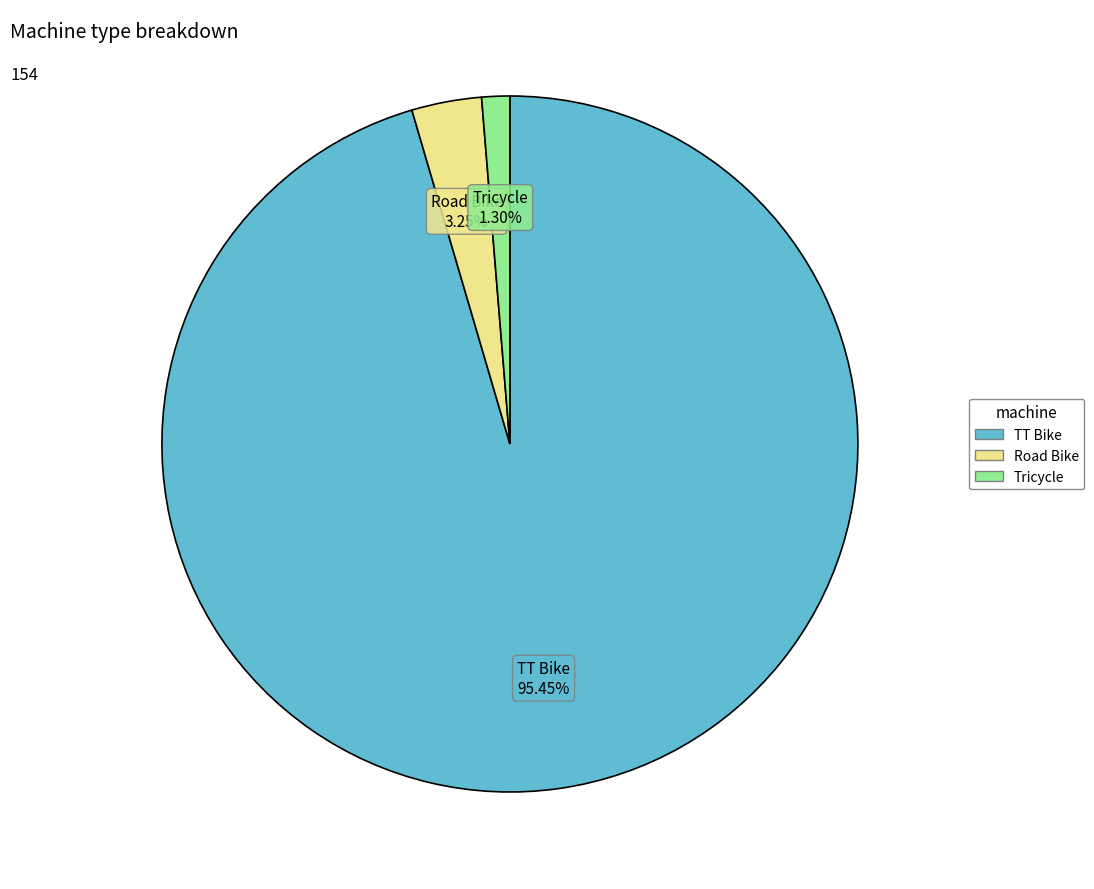

Which category has the biggest portion of the pie?

TT Bike